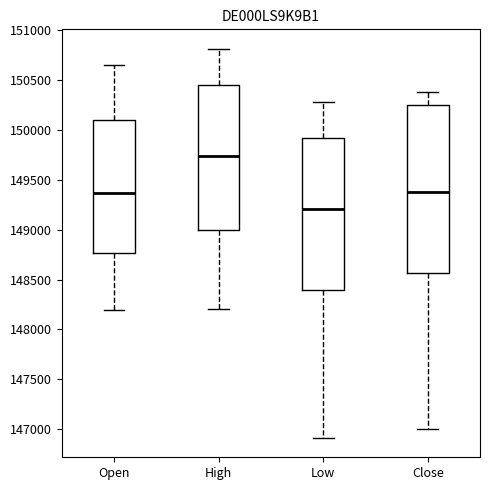

Which box is the tallest, from its lower edge to its upper edge?

Close